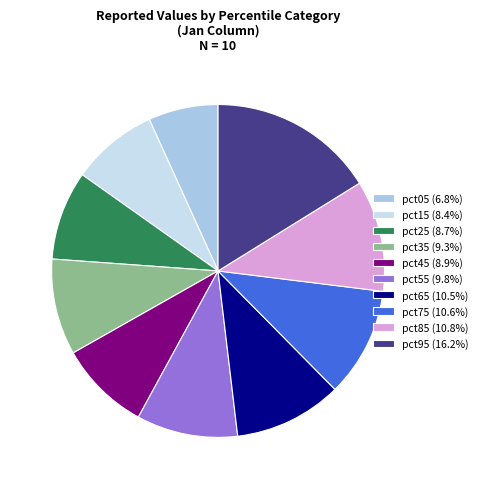

Combined, do pct75 (10.6%) and pct95 (16.2%) account for over 50%?

No